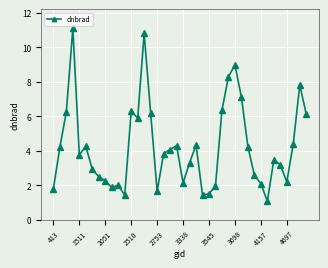

What is the minimum value shown in the chart?

1.1